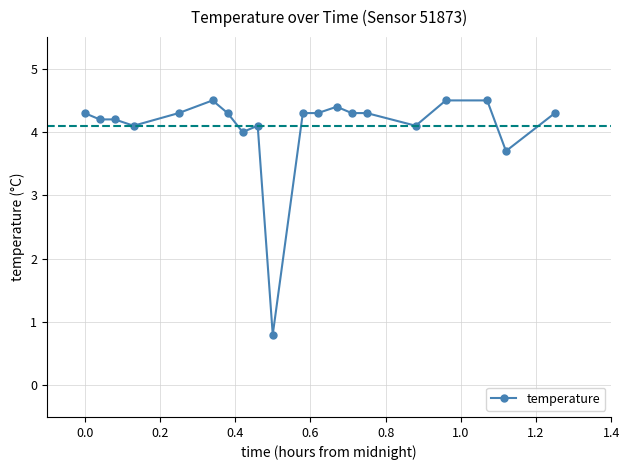

What is the difference between the second highest and second lowest values?

0.8